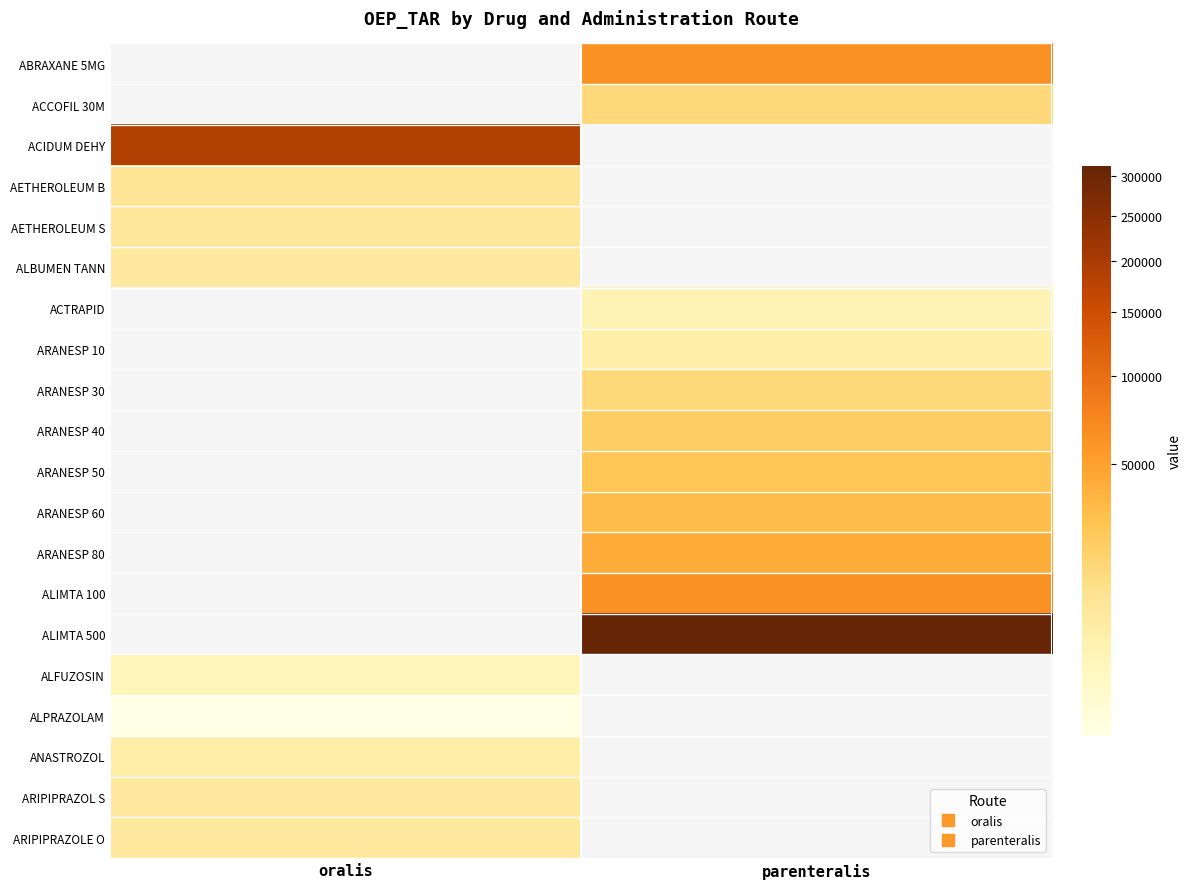

Which category has the lowest value across all series?

oralis